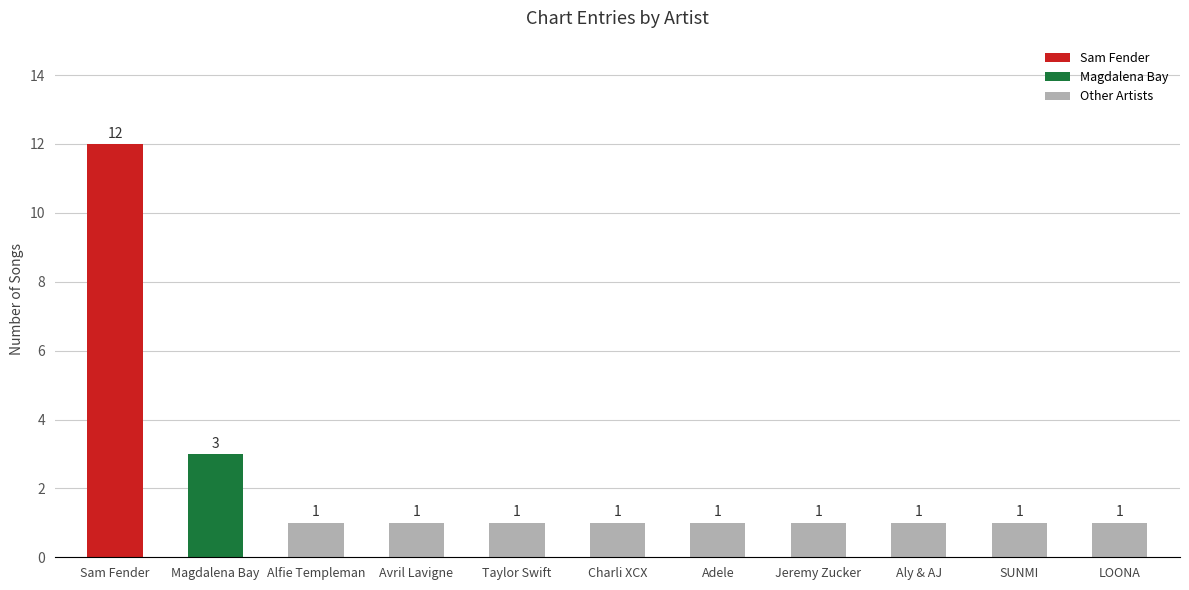

What is the difference between the maximum and minimum values?

11